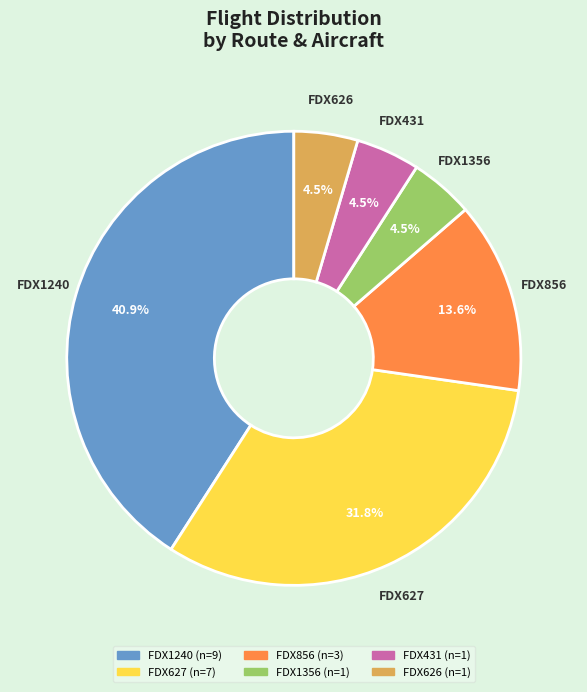

What percentage is the FDX627 slice, to the nearest percent?

32%